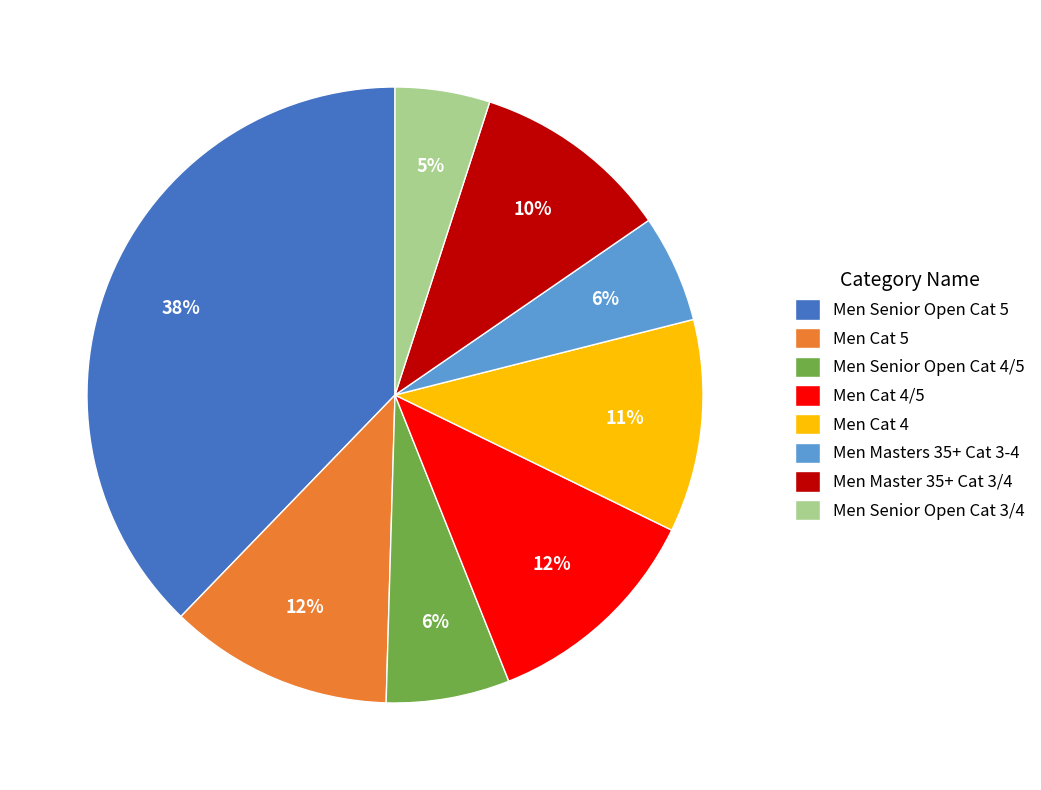

What percentage is the Men Senior Open Cat 4/5 slice, to the nearest percent?

6%